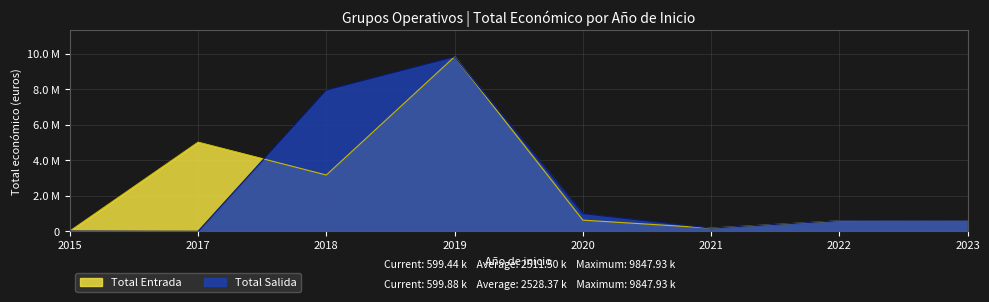

Between which two adjacent categories do Total Salida and Total Entrada first intersect?

2017 and 2018